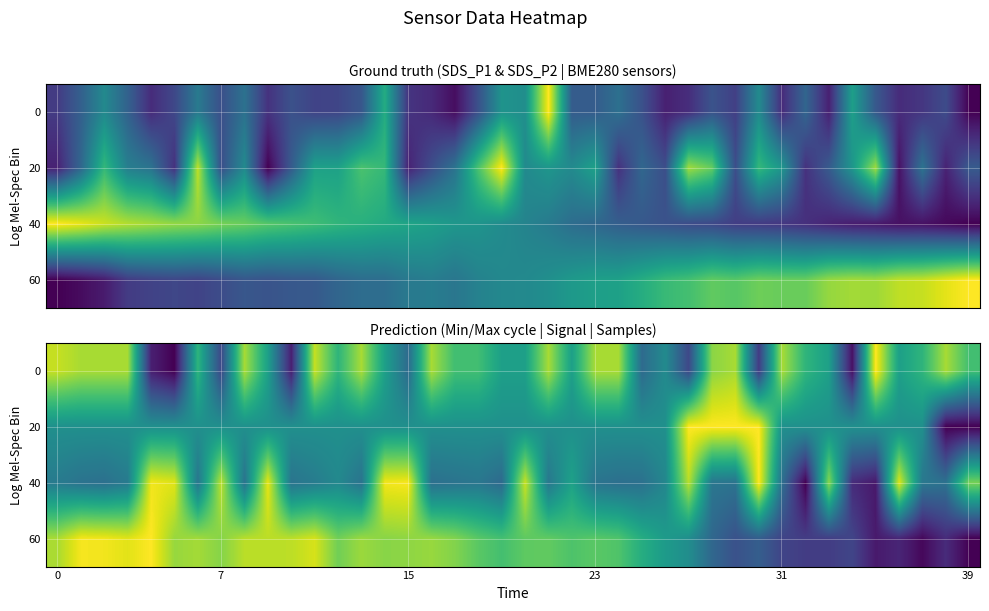

At how many categories does at least one series exceed 0?

40